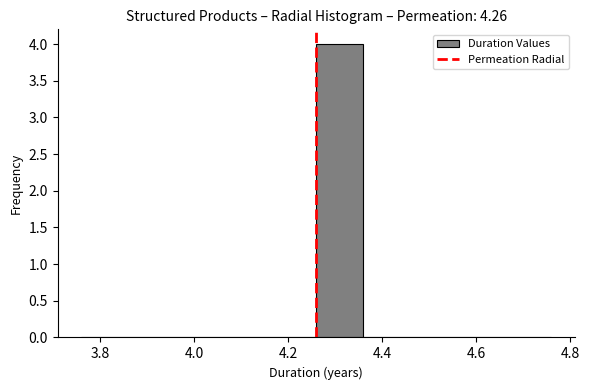

What is the height of the bar covering 4.26 to 4.36 on the x-axis? The values are not printed on the chart, so give them approximately, as read against the axis.

4